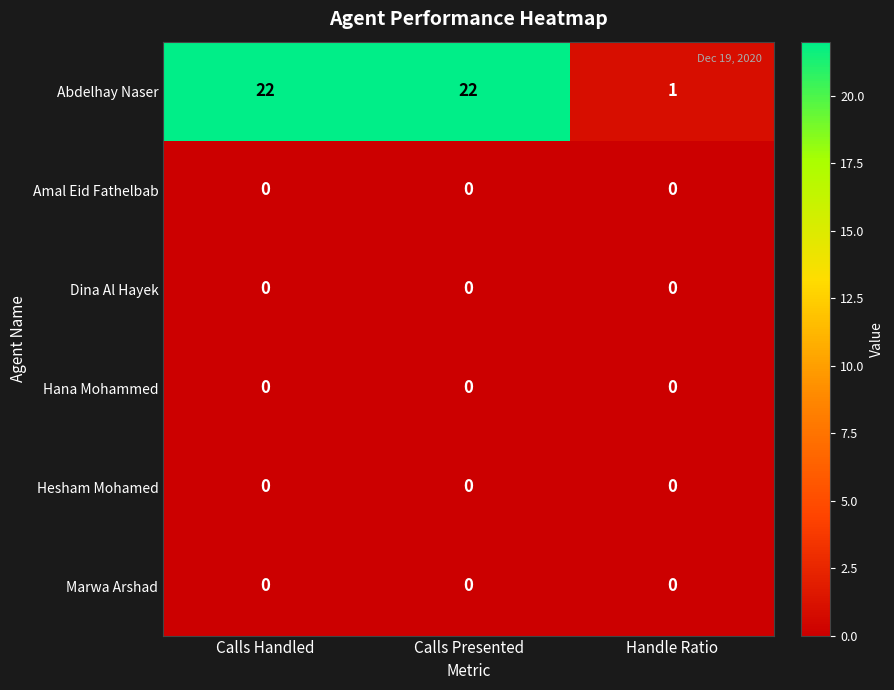

What is the maximum value shown in the chart?

22